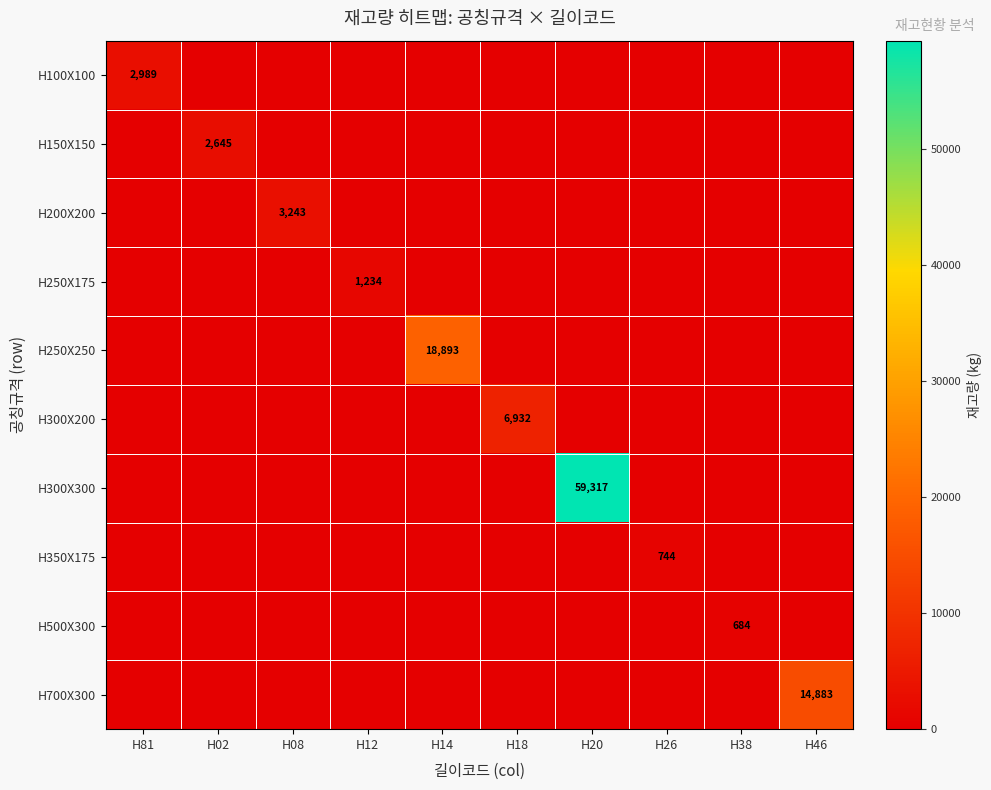

What is the difference between the maximum and second lowest values in the H300X300 series?

59317